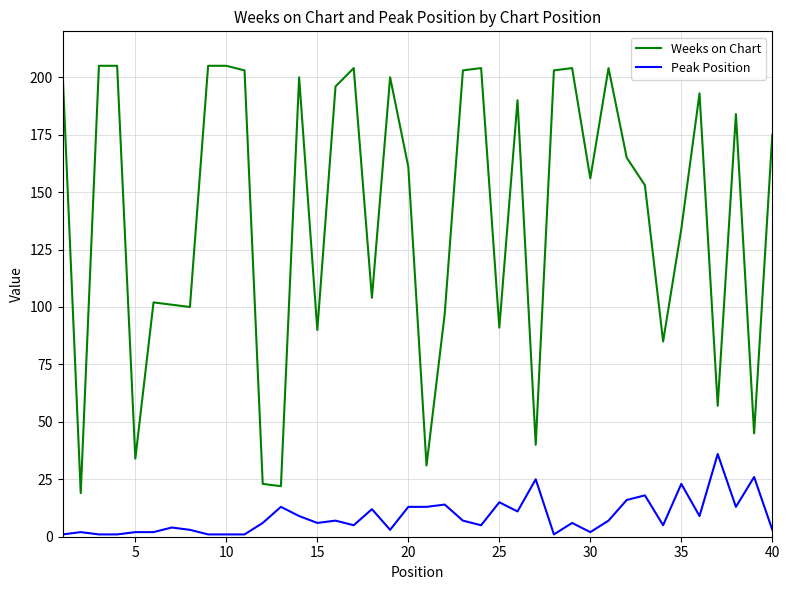

True or false: Weeks on Chart and Peak Position intersect in this chart.

False